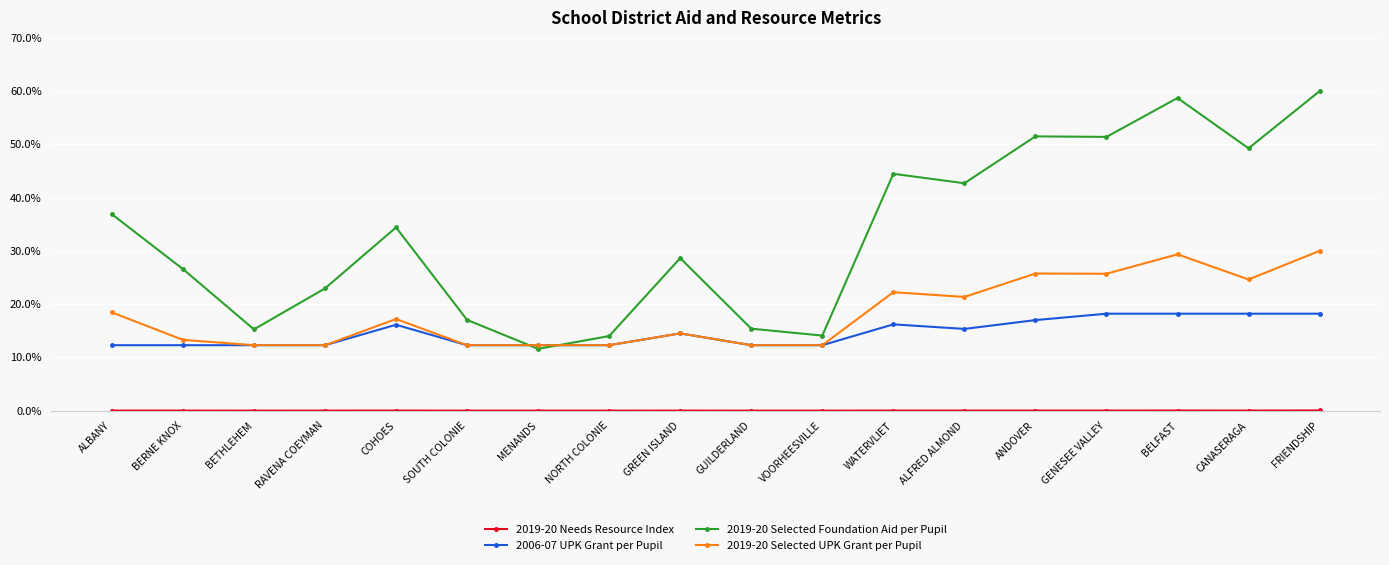

What is the total value across all series at MENANDS?

36.2